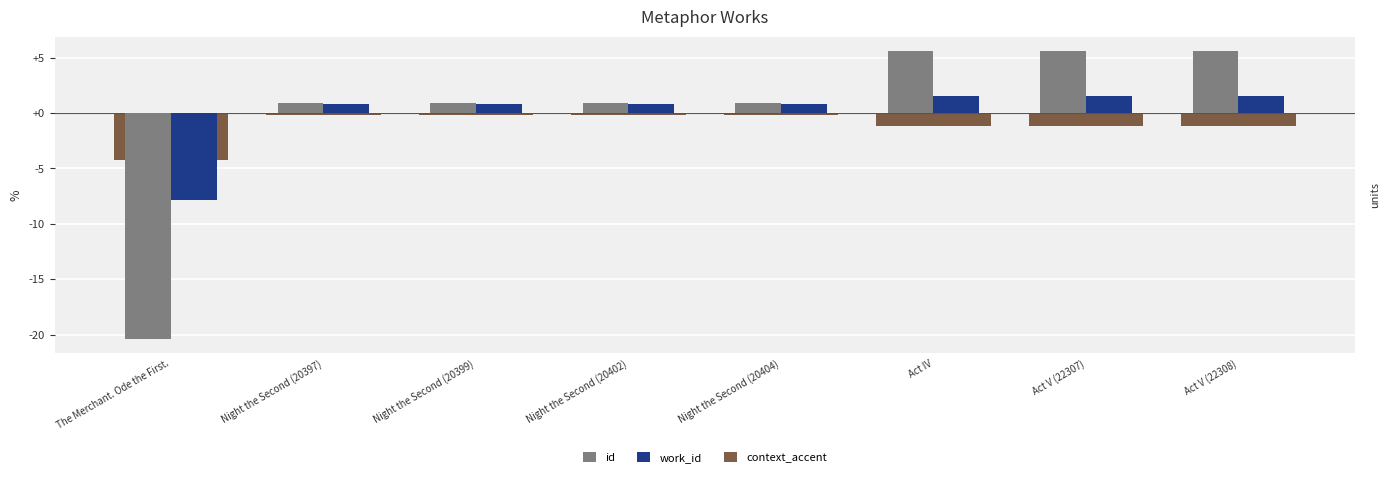

Count the number of data series in this chart.

3